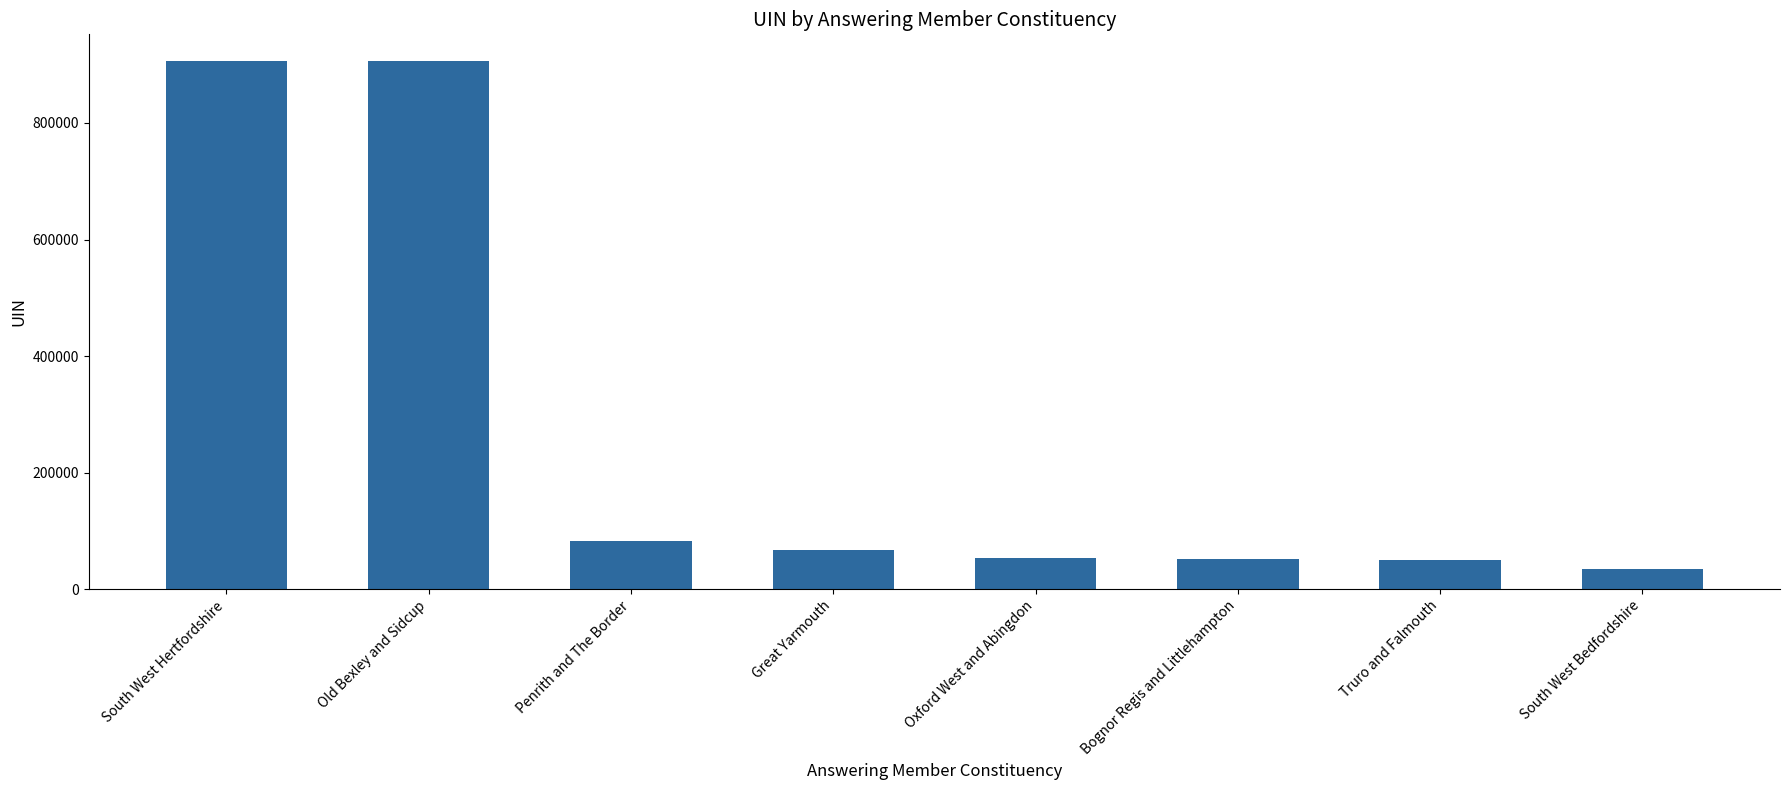

What is the label of the 1st bar from the right?

South West Bedfordshire